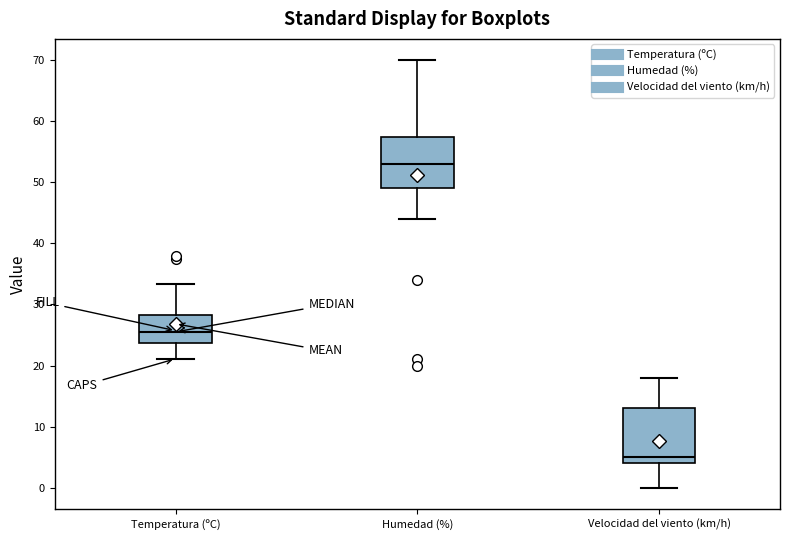

Reading left to right, read every box against the y-axis: the position of its median line, the range the box covers, and the ends of its whiskers. The values are not printed on the chart, so give them approximately, as read against the axis.

Temperatura (ºC): median 26, box 24 to 28, whiskers 21 to 33
Humedad (%): median 53, box 49 to 58, whiskers 44 to 70
Velocidad del viento (km/h): median 5, box 4 to 13, whiskers 0 to 18